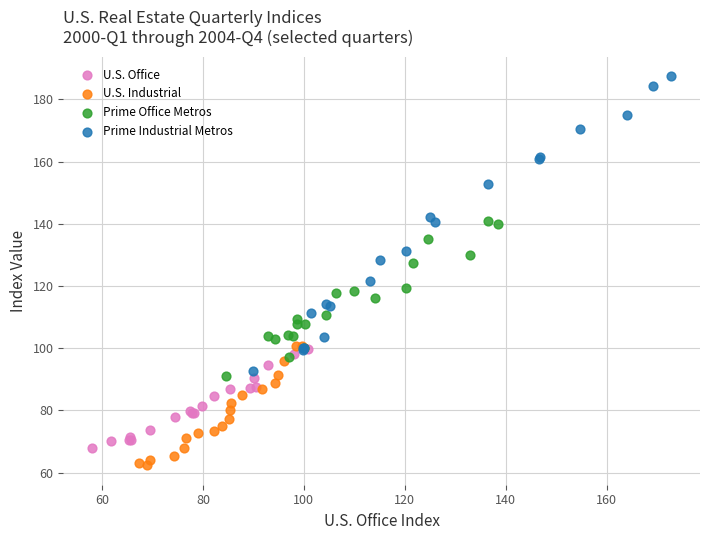

What are all the series names shown in the legend?

U.S. Office, U.S. Industrial, Prime Office Metros, Prime Industrial Metros